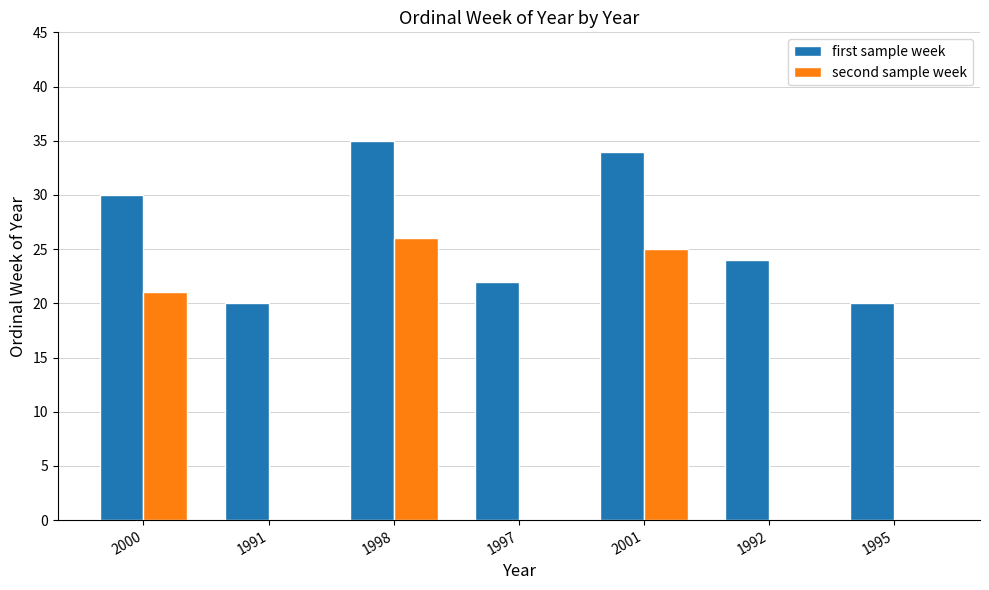

Reading left to right, what are all the values shown in this chart?

first sample week: 30	20	35	22	34	24	20
second sample week: 21	0	26	0	25	0	0